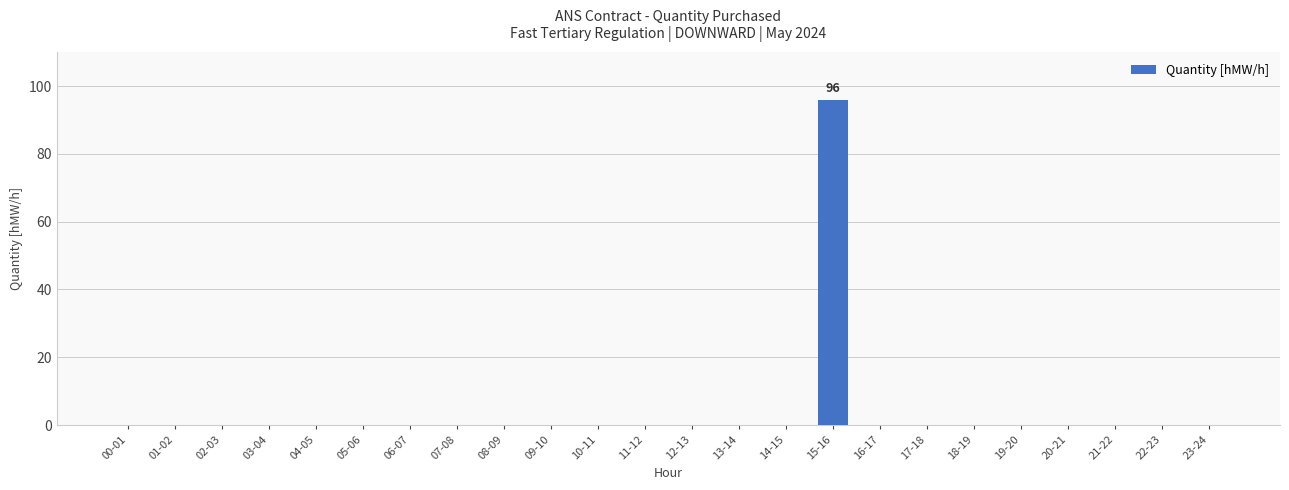

Does the chart contain stacked bars?

No